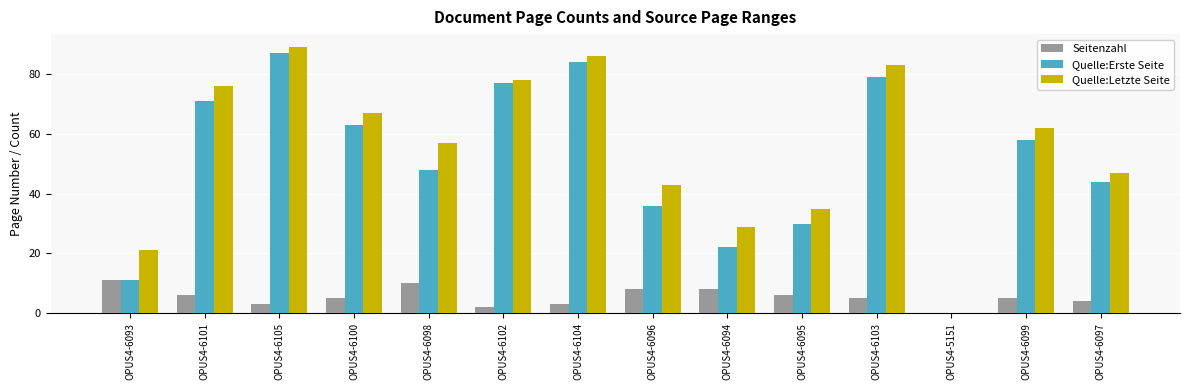

What is the total value across all series at OPUS4-6096?

87